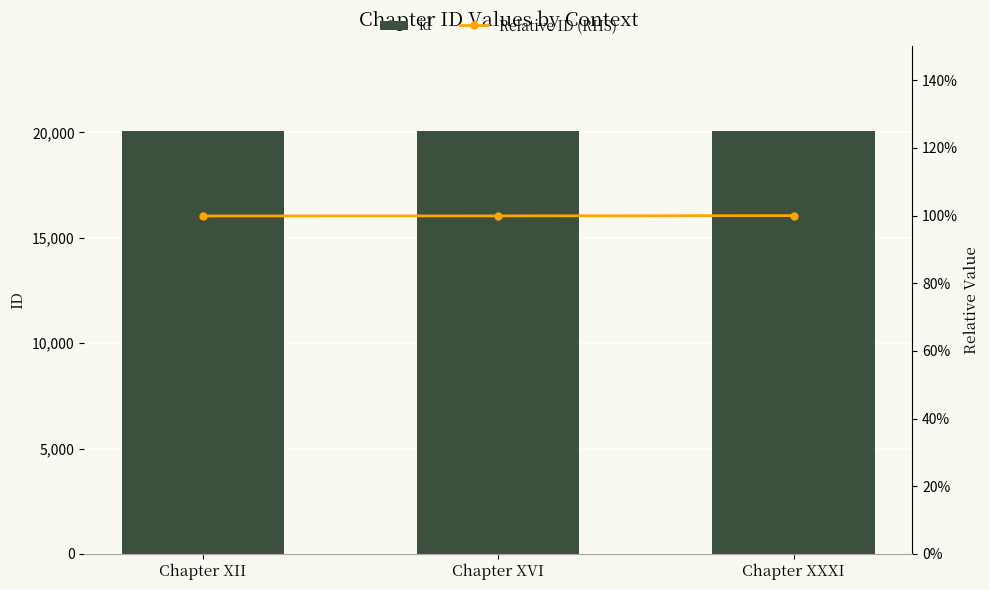

What is the difference between the maximum and minimum values in the id series?

21